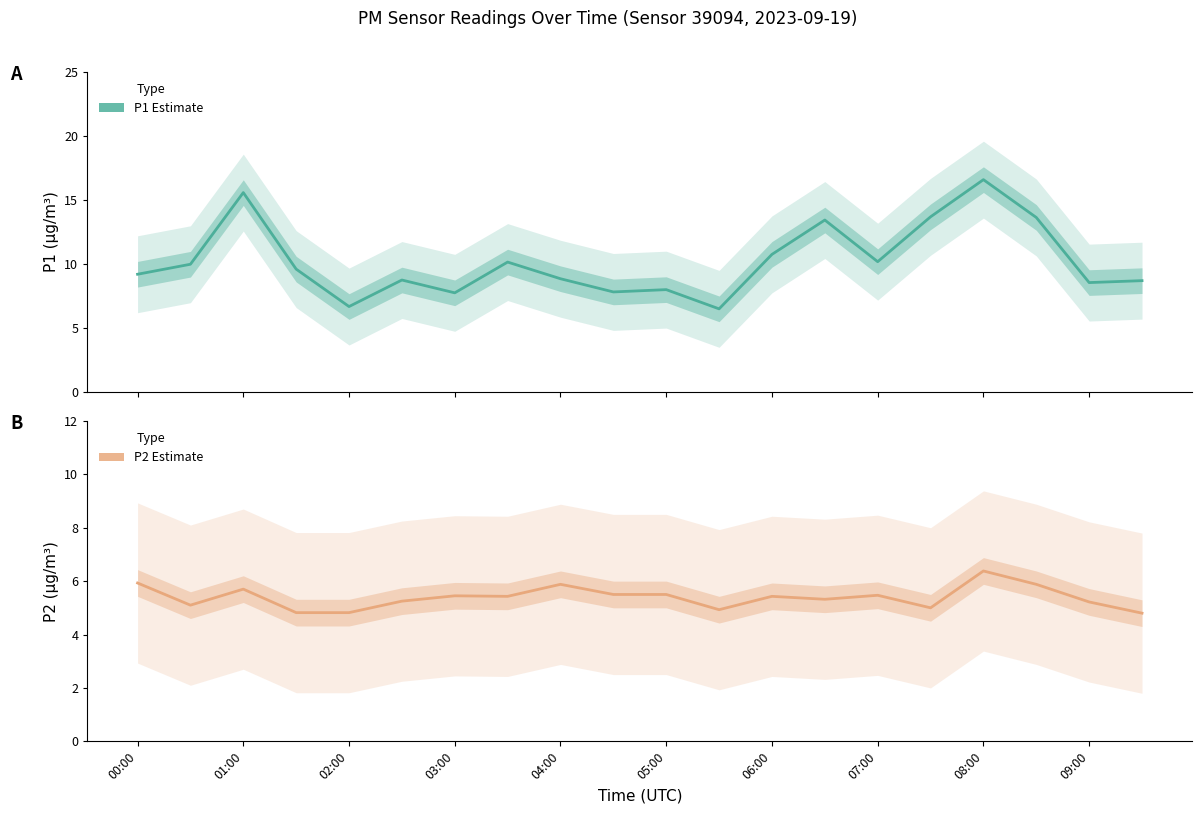

How many data points does each series have?

20